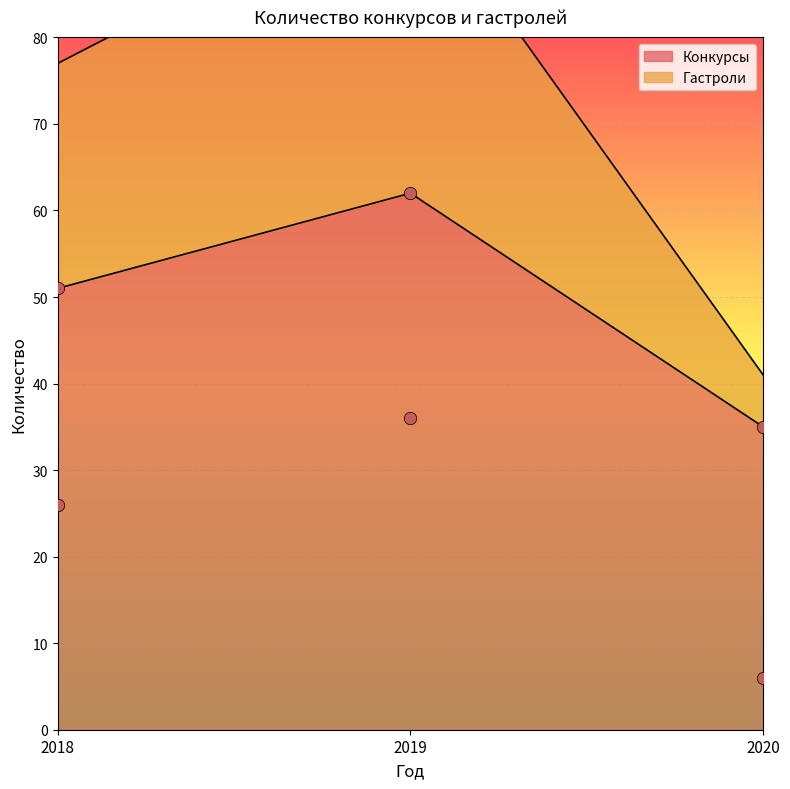

What are all the series names shown in the legend?

Конкурсы, Гастроли